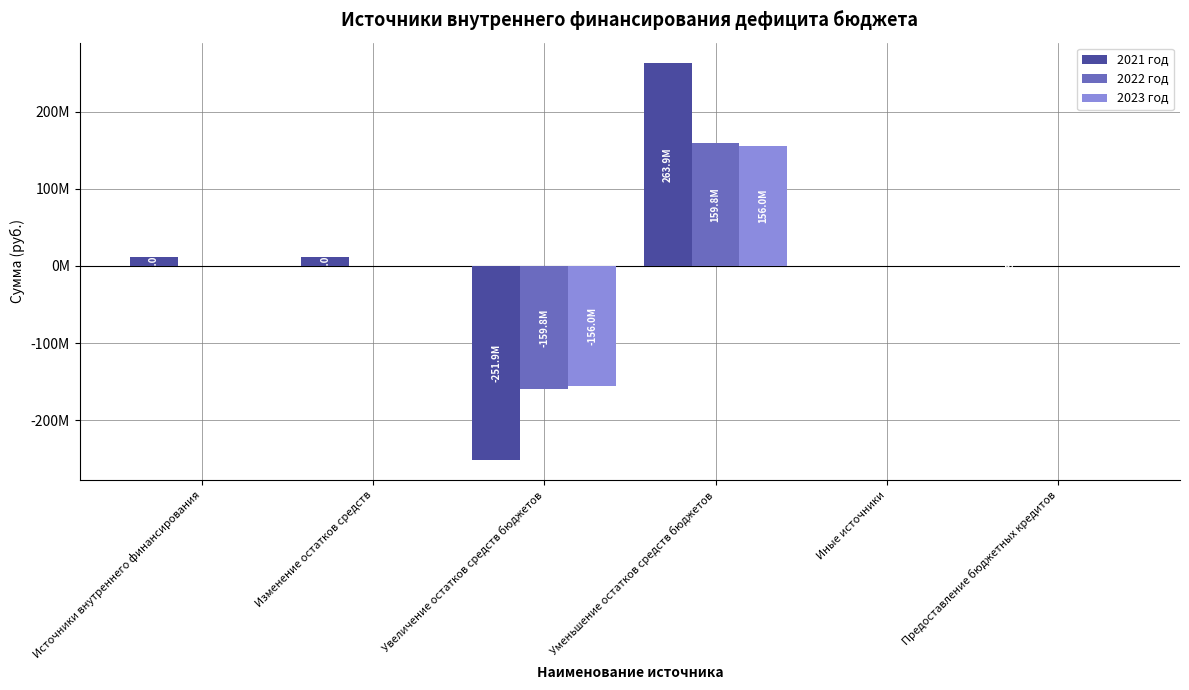

Between Изменение остатков средств and Предоставление бюджетных кредитов, which series saw the biggest shift?

2021 год